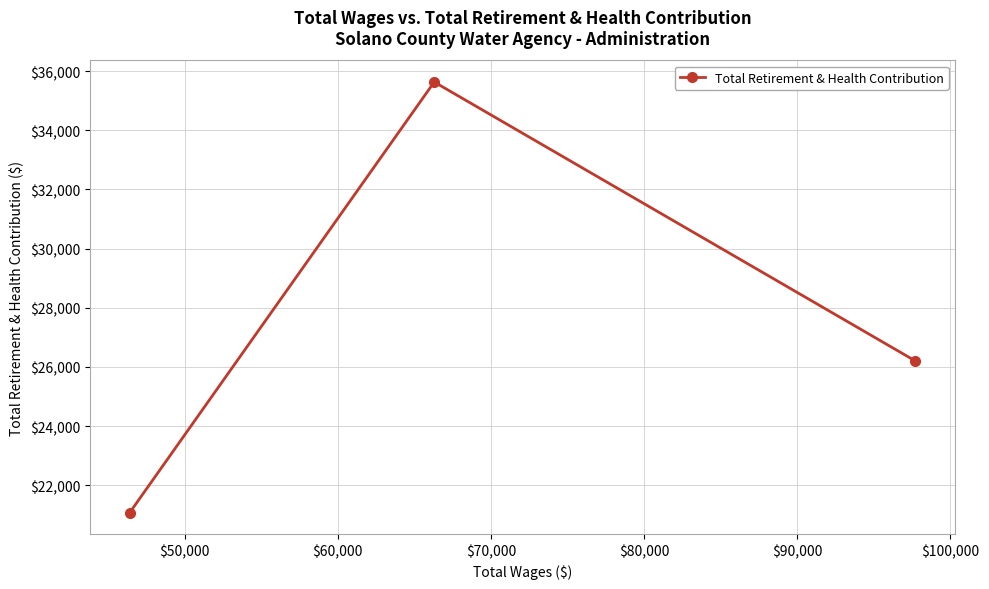

How many values are below 26202?

1